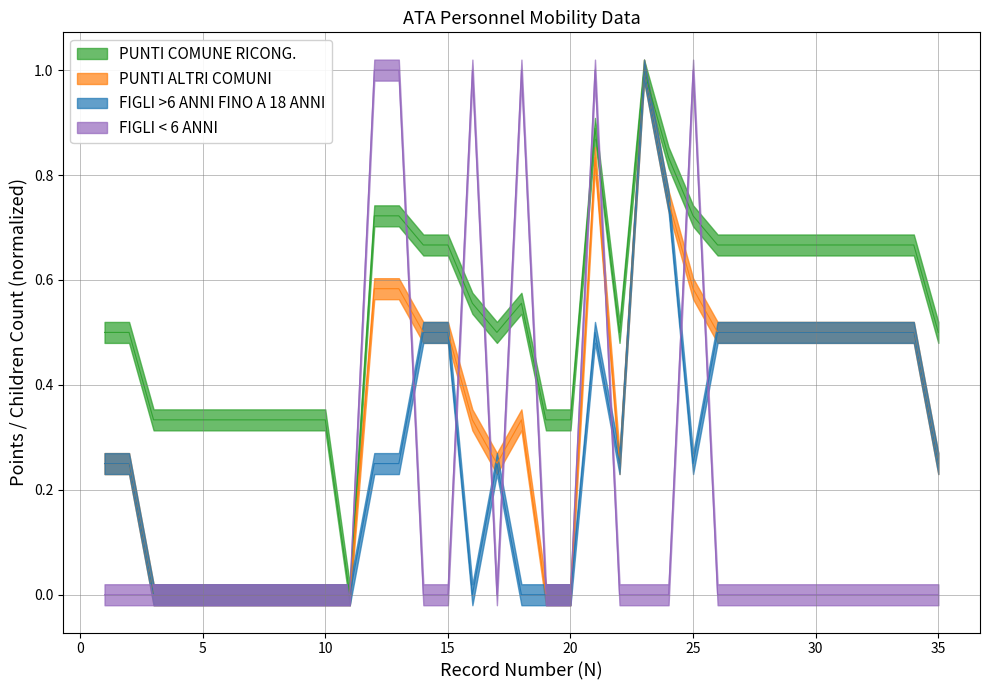

What is the highest value of the PUNTI ALTRI COMUNI series?

1.0